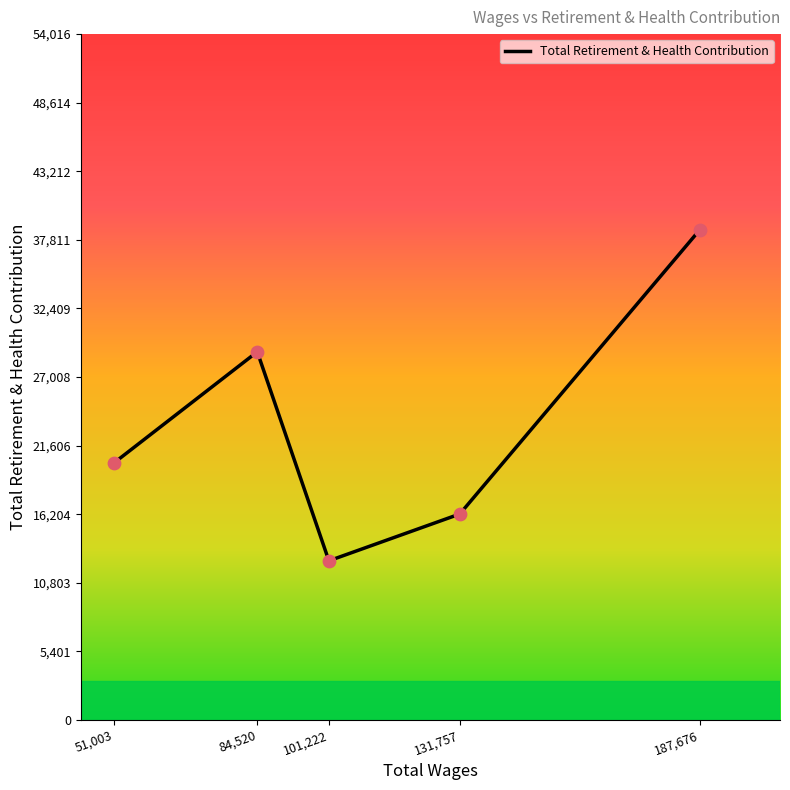

Between 51,003 and 131,757, which is larger?

51,003